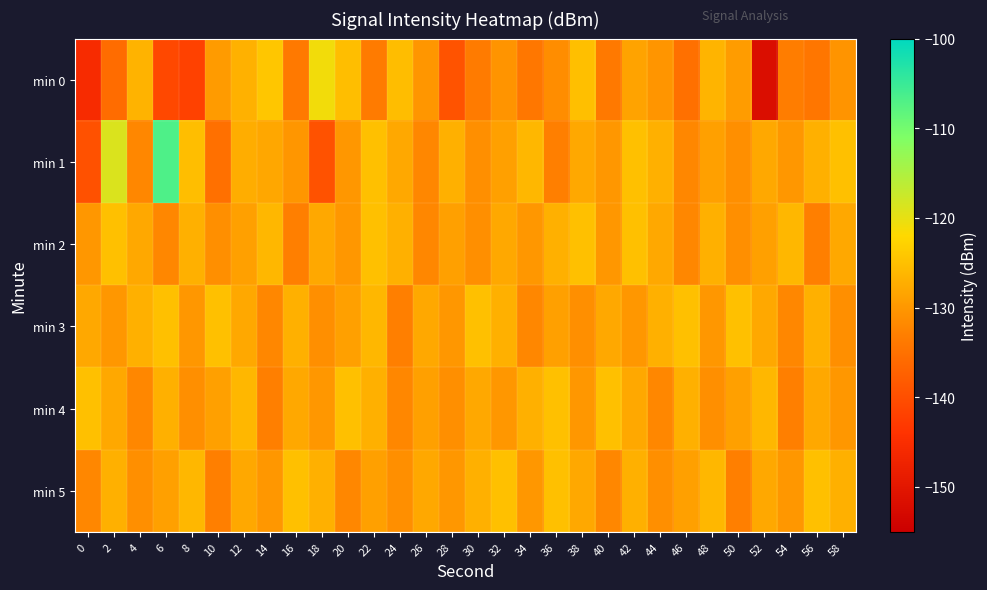

Rank the series at 24 from highest to lowest value.

min 0, min 2, min 1, min 5, min 4, min 3